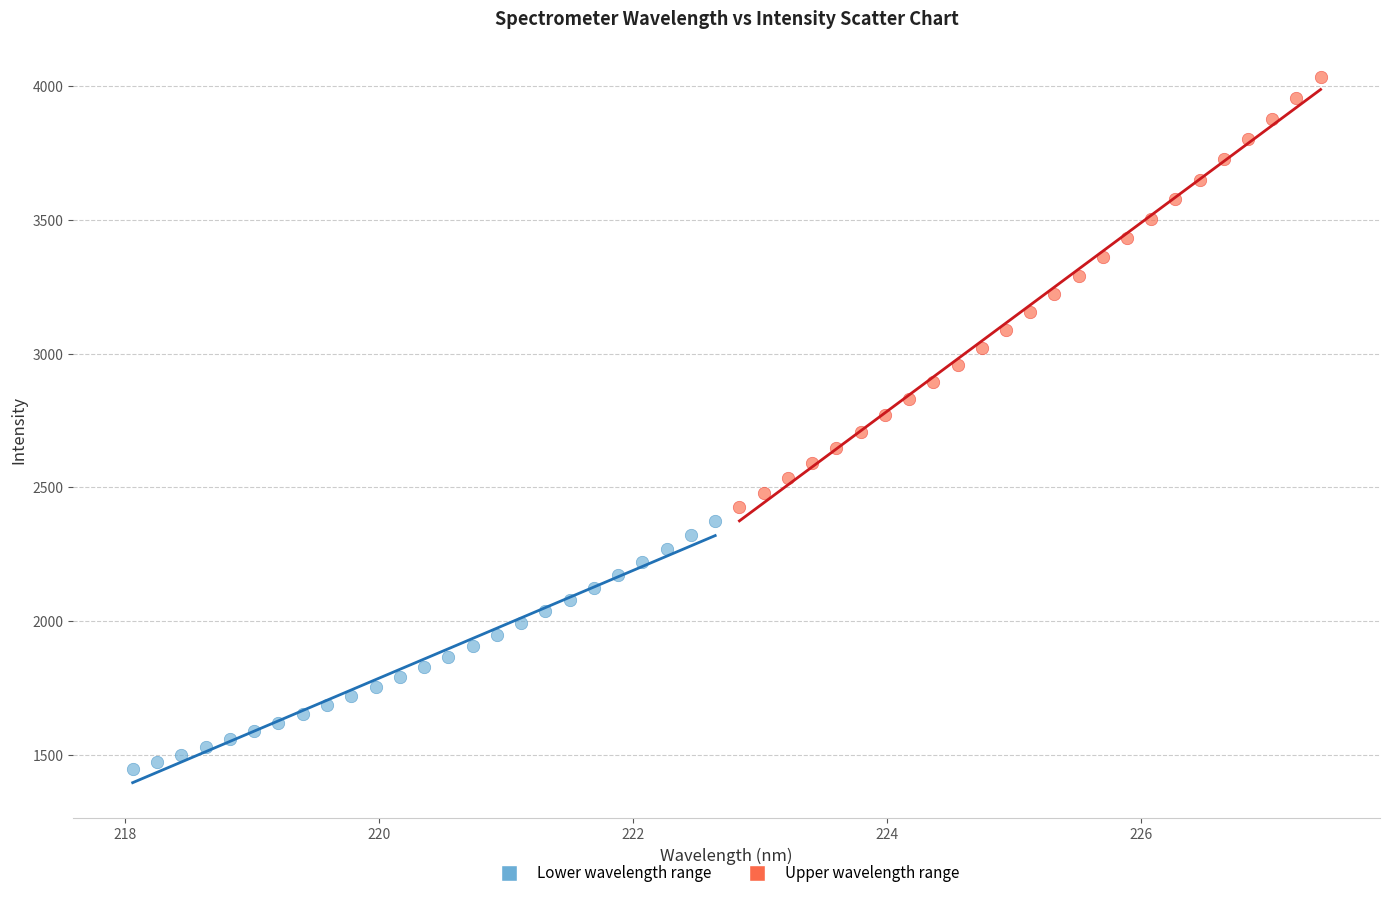

Which series has the largest Y range (max minus min)?

Upper wavelength range